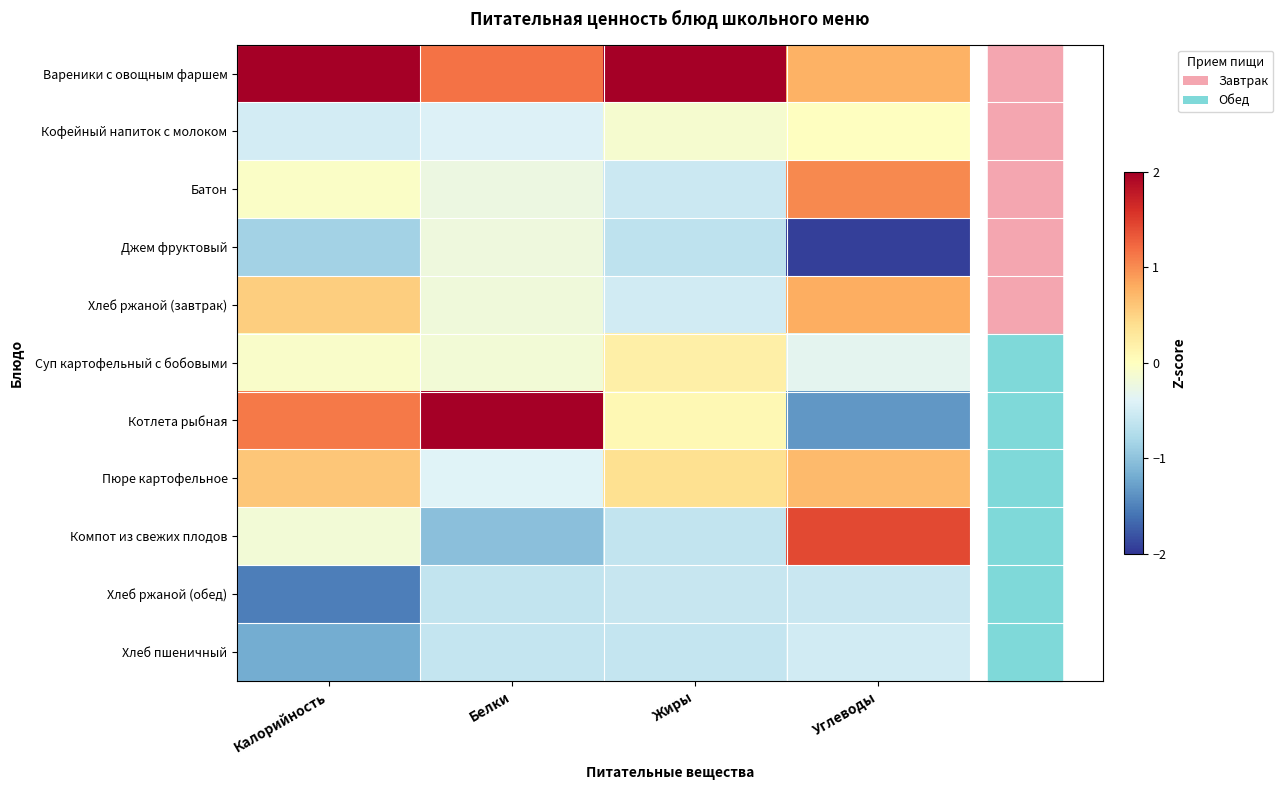

At how many categories does at least one series exceed 0?

4